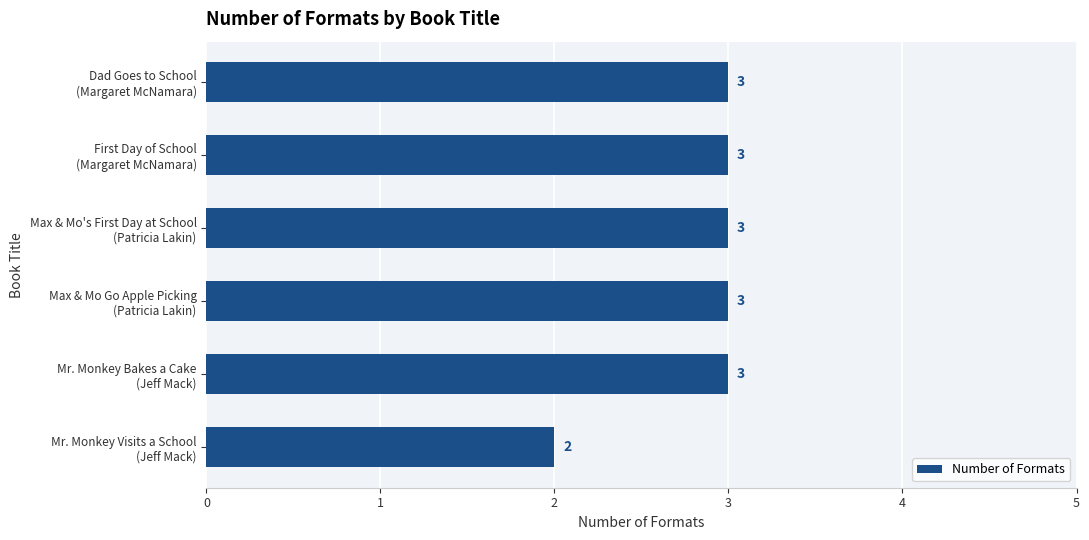

What is the value of the 5th bar from the top?

3